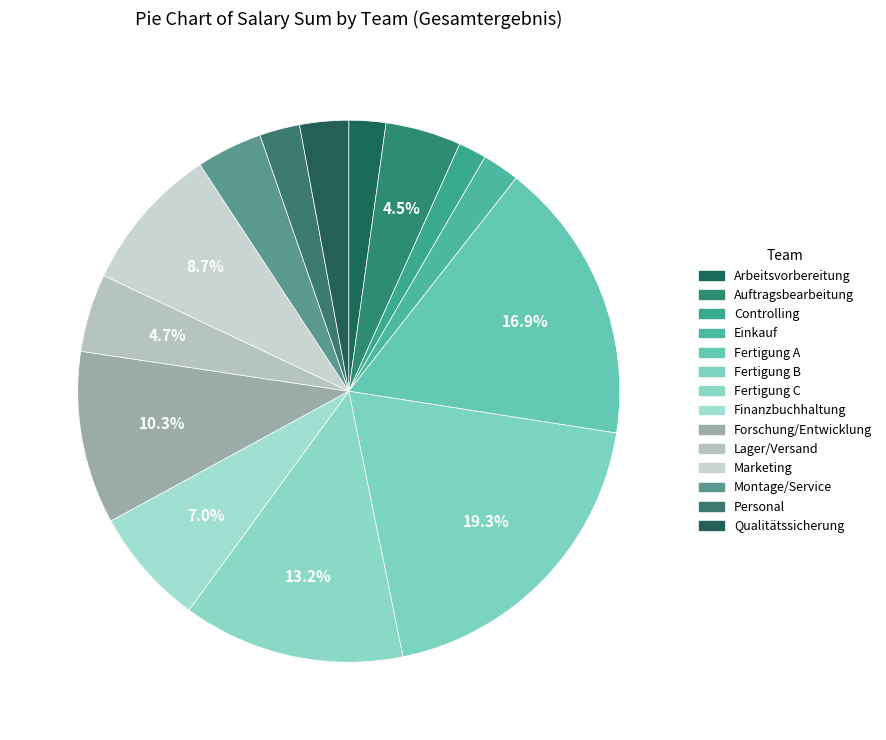

To the nearest percent, what is the difference between the largest and smallest slice percentages?

18%